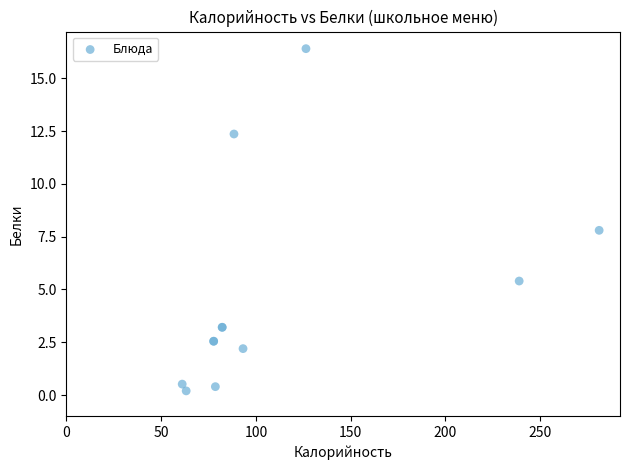

What Y value in the scatter plot is closest to 8?

7.8